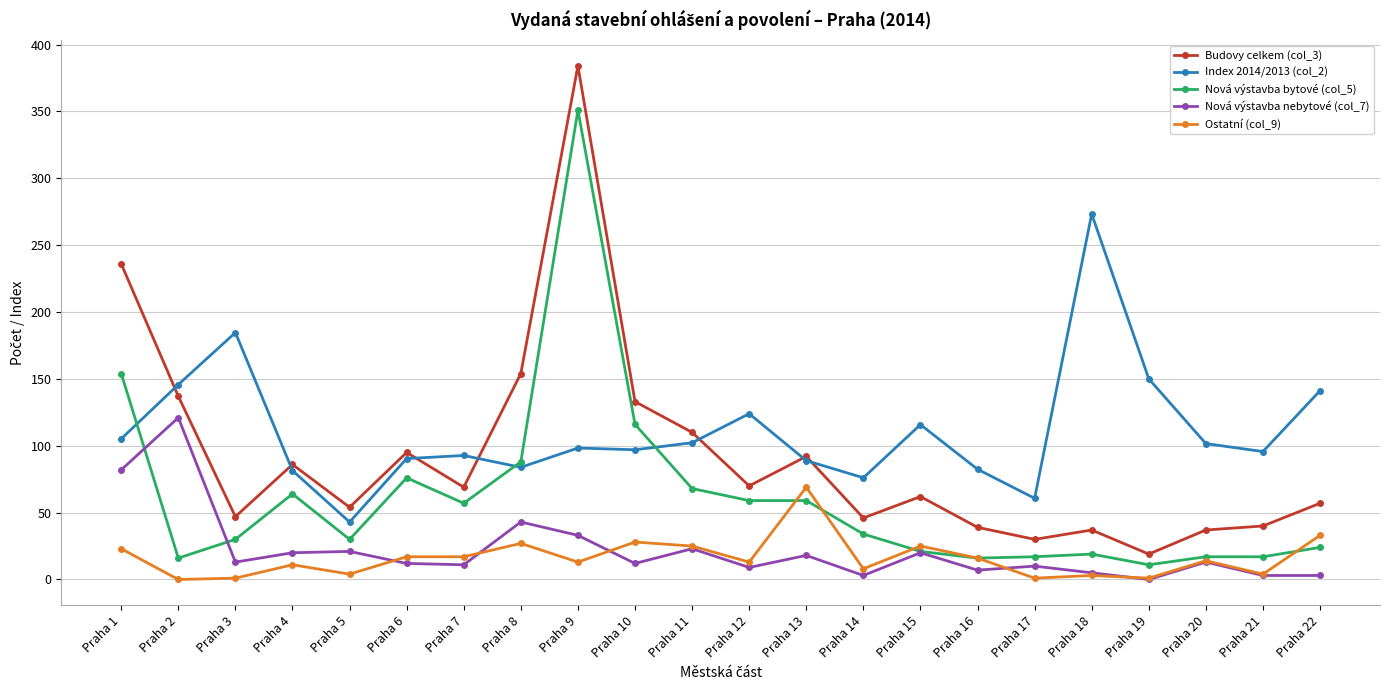

How many series are shown in this chart?

5